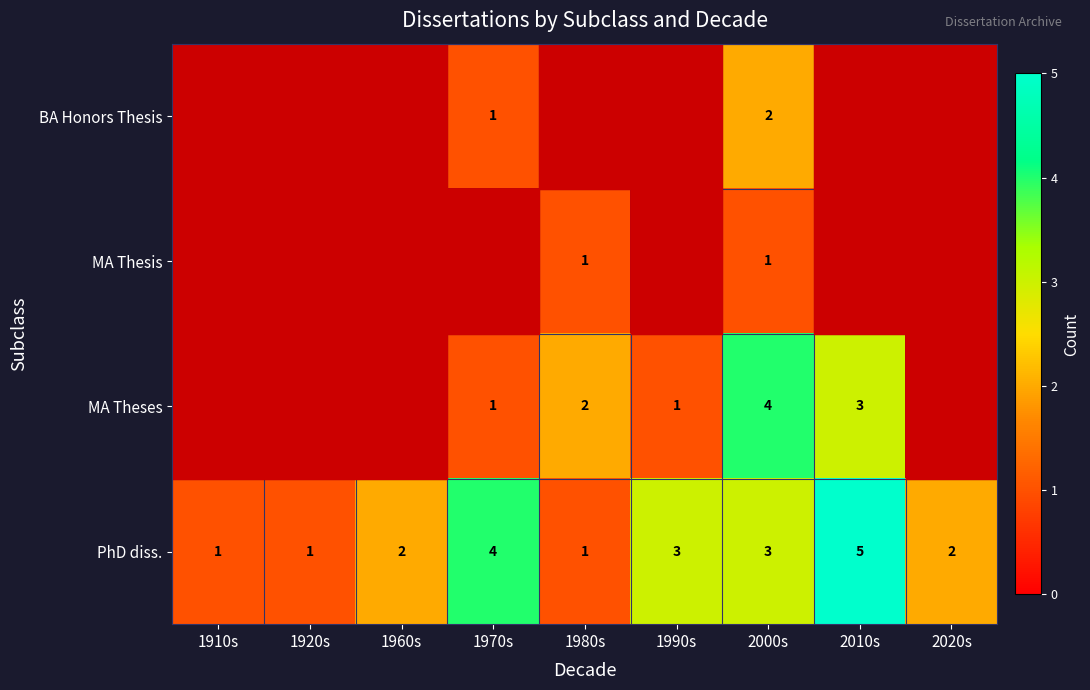

Which has a higher value, 2020s or 1990s?

1990s